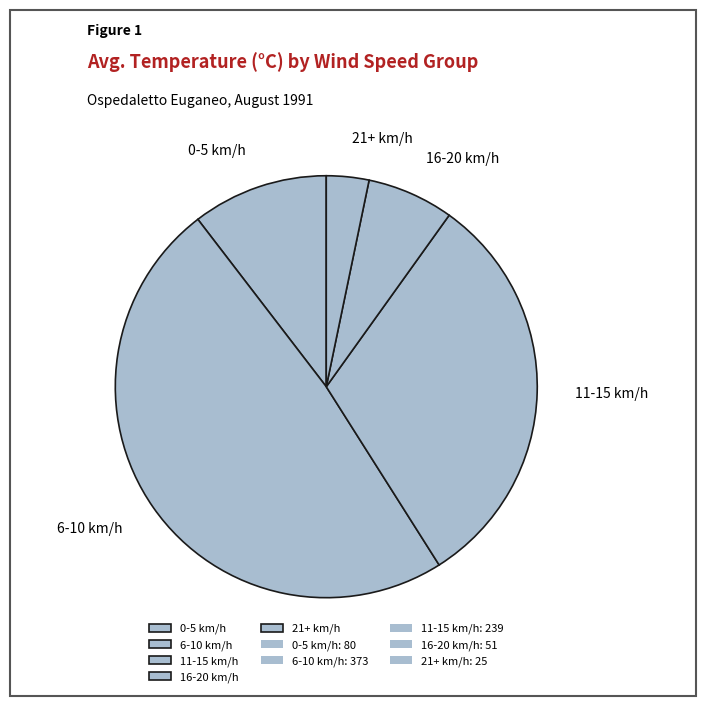

Between 21+ km/h and 11-15 km/h, which is larger?

11-15 km/h